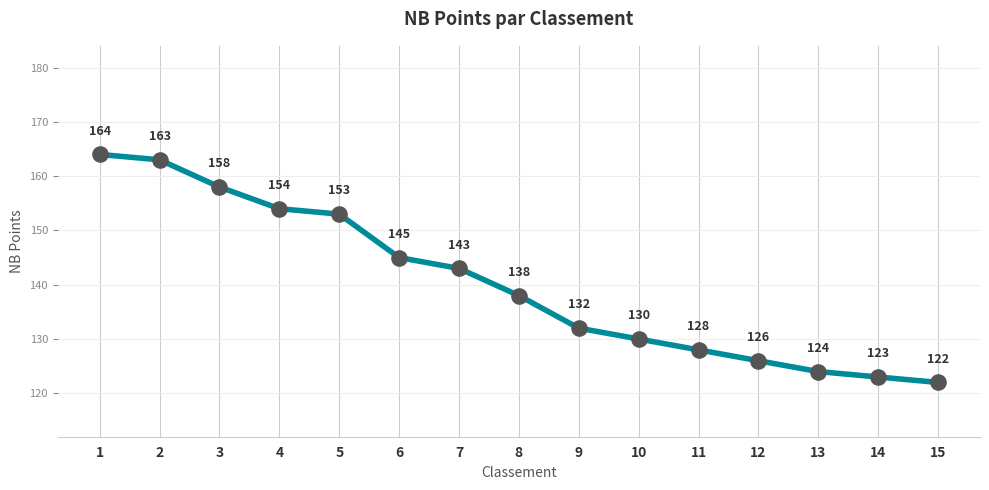

What is the change in value from 7 to 9?

-11